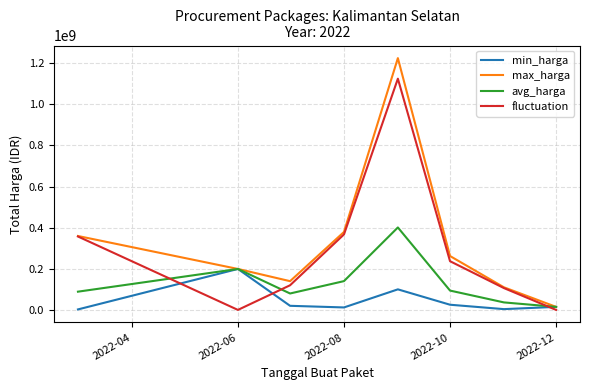

Which series has the largest total across all categories?

max_harga